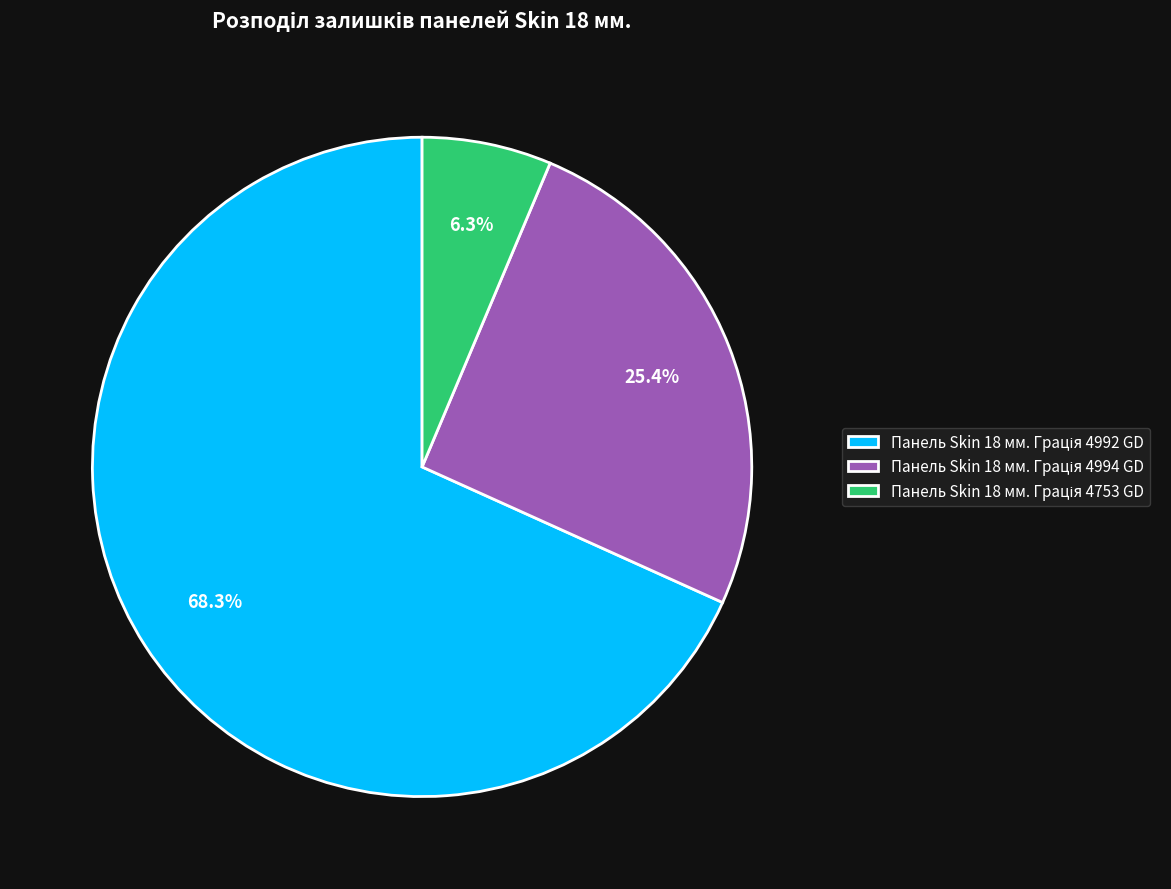

Is there a majority slice in this chart?

Yes